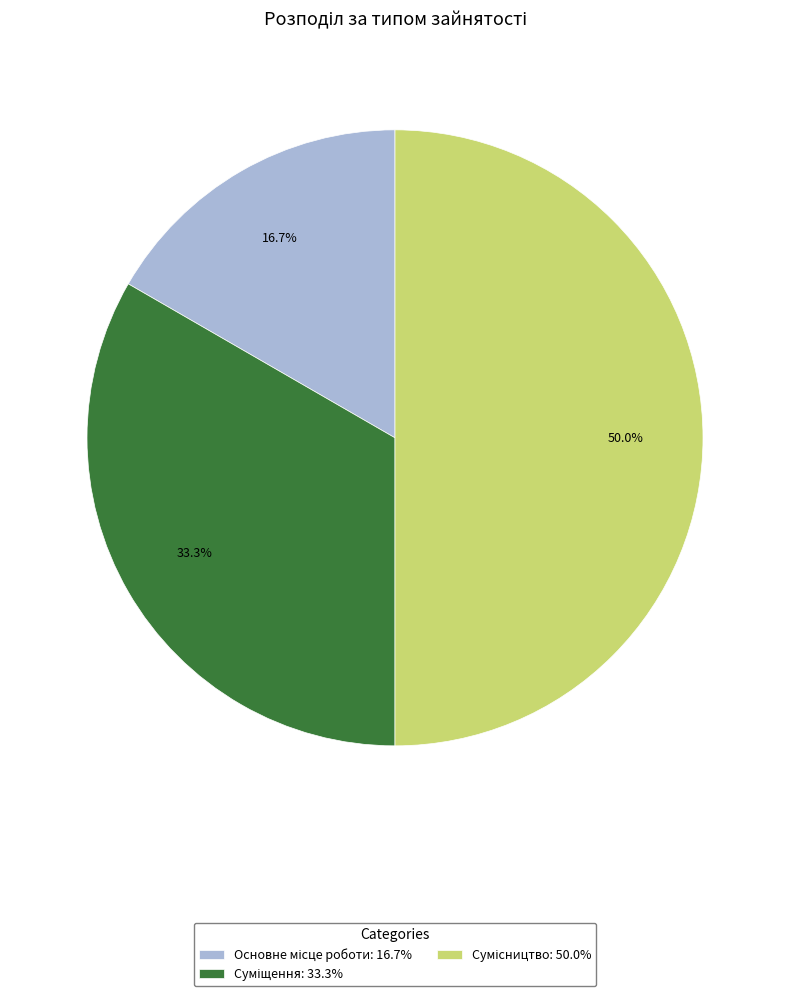

How many segments does this pie chart have?

3